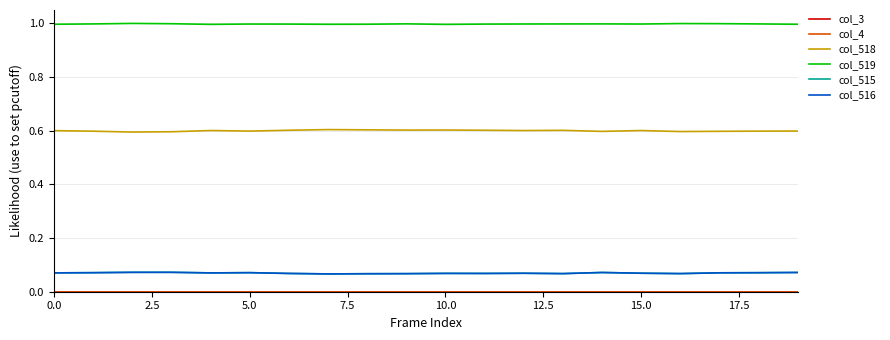

True or false: col_4 and col_515 cross at least once.

False